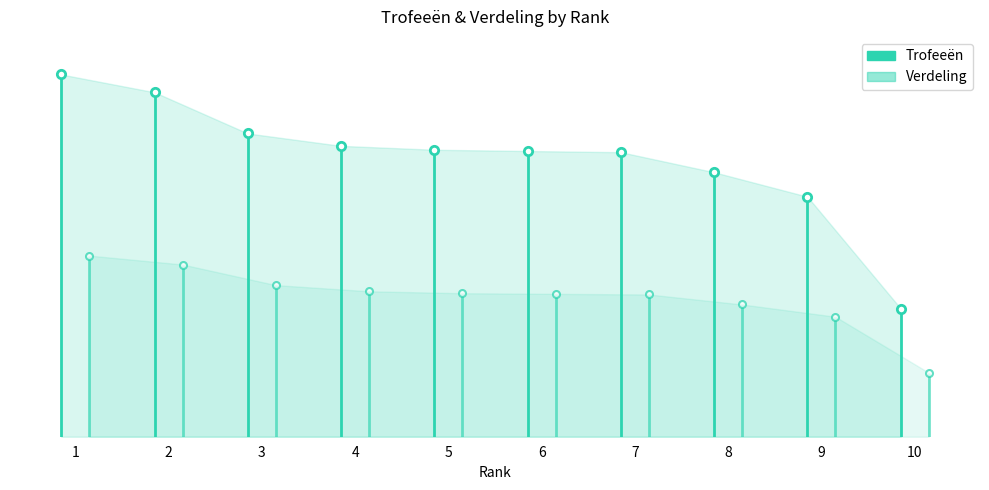

True or false: Trofeeën has a value of 1860 at 2.

False